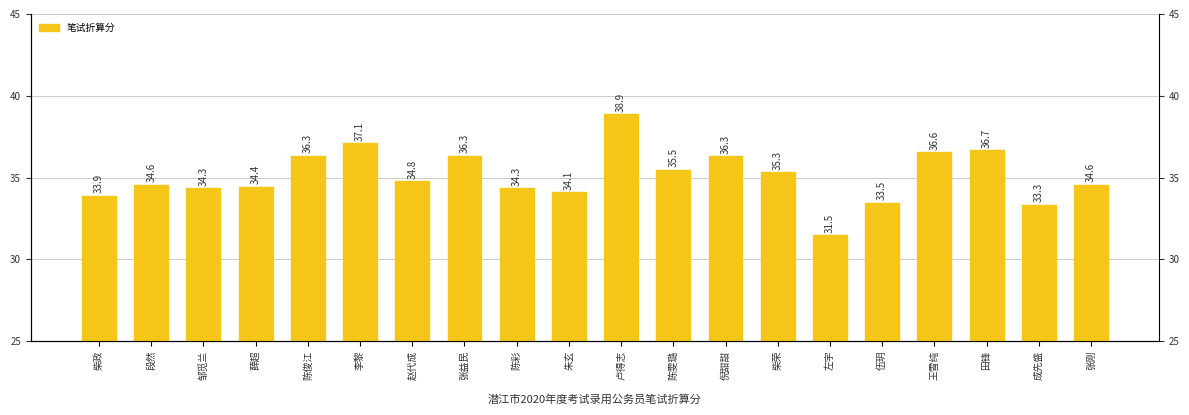

Read the value at 王雪纯.

36.6